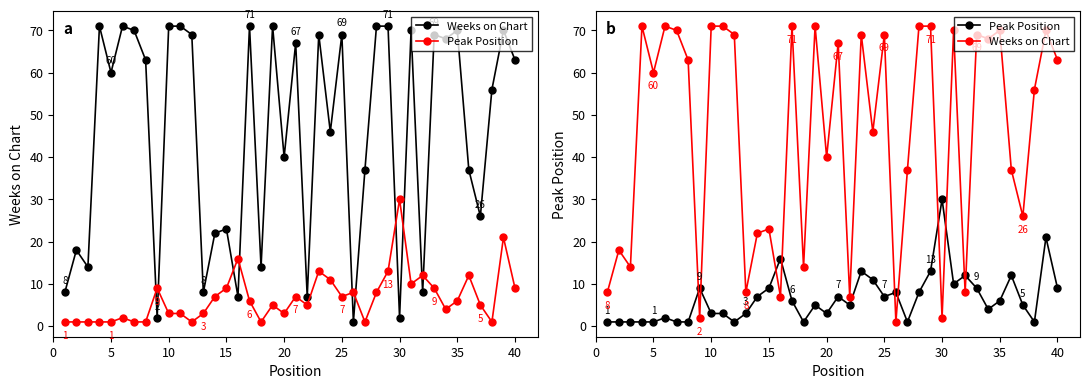

Which series changed the most between 20 and 30?

Weeks on Chart